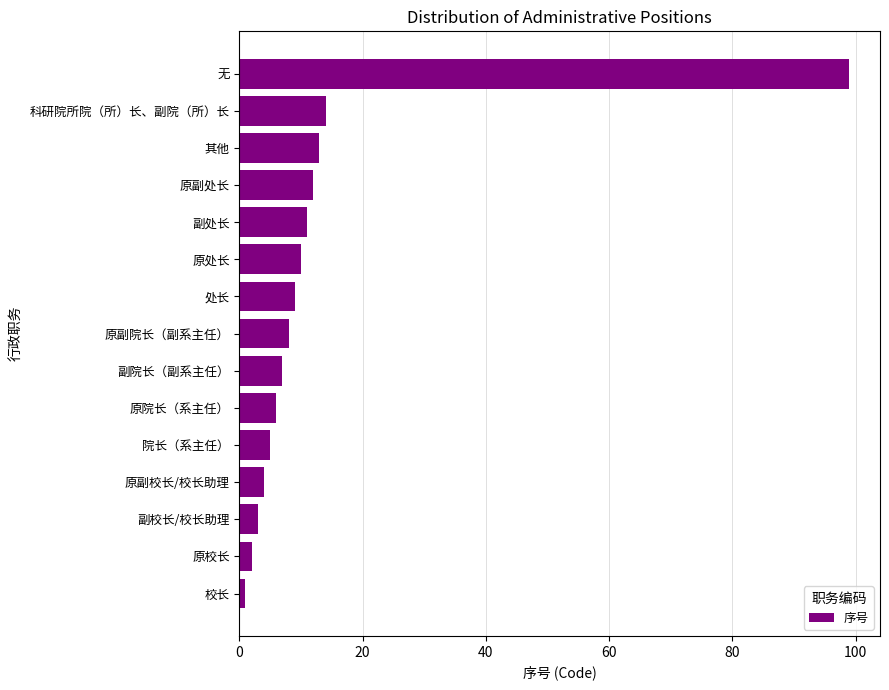

Reading bottom to top, transcribe all the data shown in this chart.

校长=1	原校长=2	副校长/校长助理=3	原副校长/校长助理=4	院长（系主任）=5	原院长（系主任）=6	副院长（副系主任）=7	原副院长（副系主任）=8	处长=9	原处长=10	副处长=11	原副处长=12	其他=13	科研院所院（所）长、副院（所）长=14	无=99